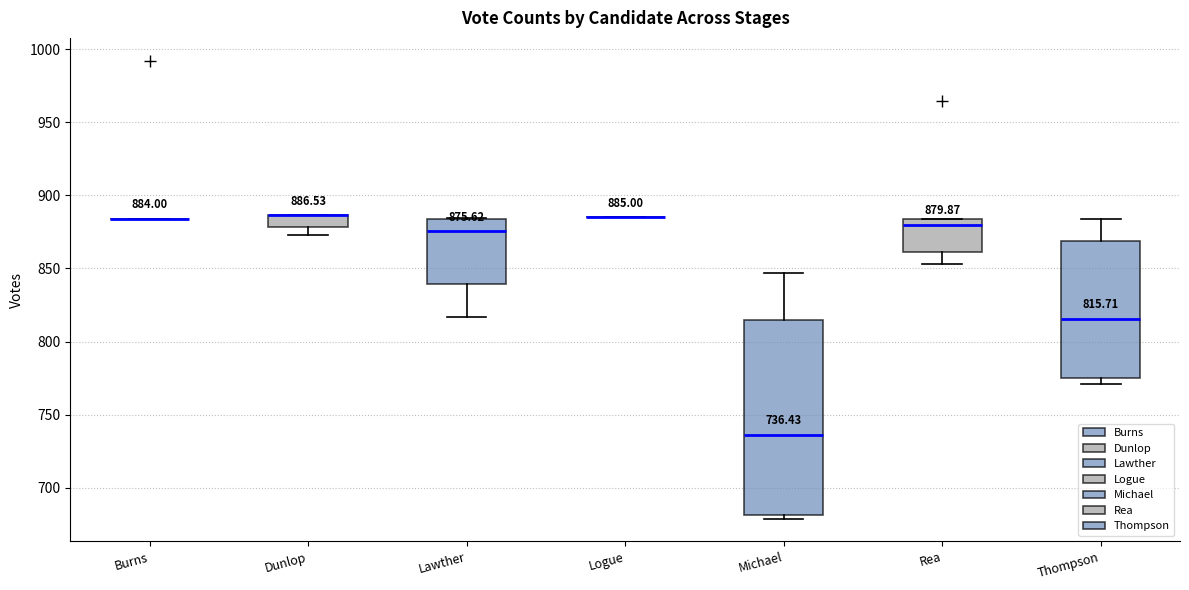

Comparing the boxes themselves (not the whiskers), which one is the tallest?

Michael